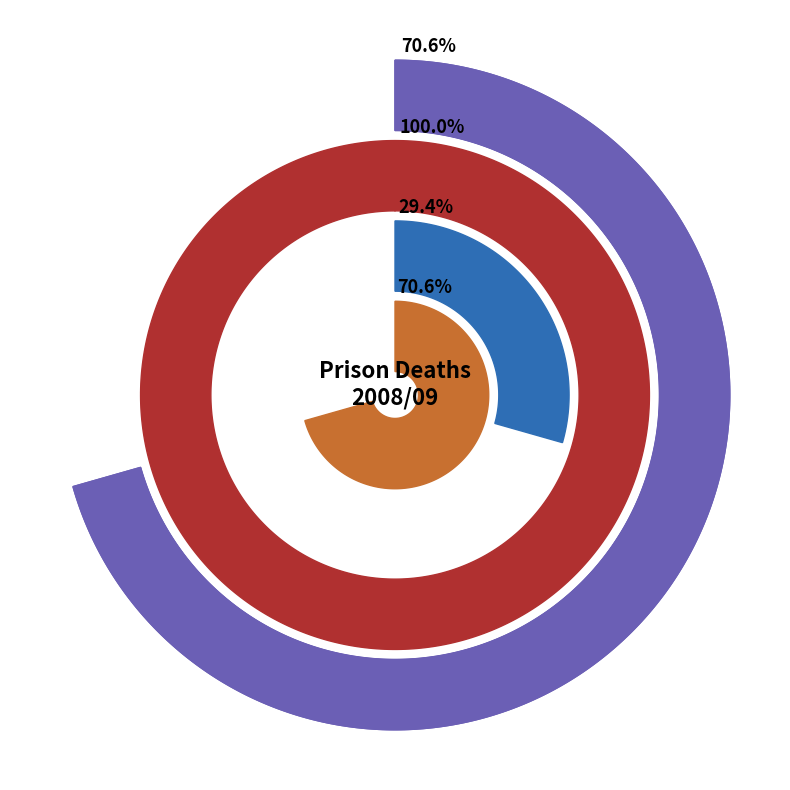

Which has a higher value, ACRP or RIMUTAKA PRISON?

ACRP